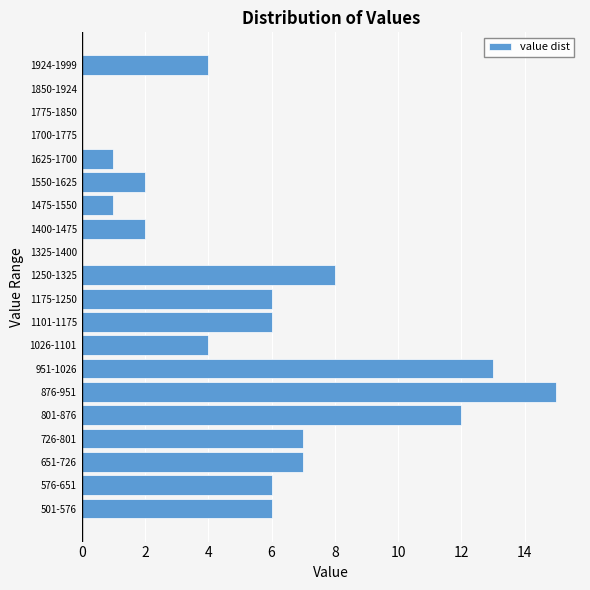

Reading top to bottom, what are all the values shown in this chart?

1924-1999=4	1850-1924=0	1775-1850=0	1700-1775=0	1625-1700=1	1550-1625=2	1475-1550=1	1400-1475=2	1325-1400=0	1250-1325=8	1175-1250=6	1101-1175=6	1026-1101=4	951-1026=13	876-951=15	801-876=12	726-801=7	651-726=7	576-651=6	501-576=6